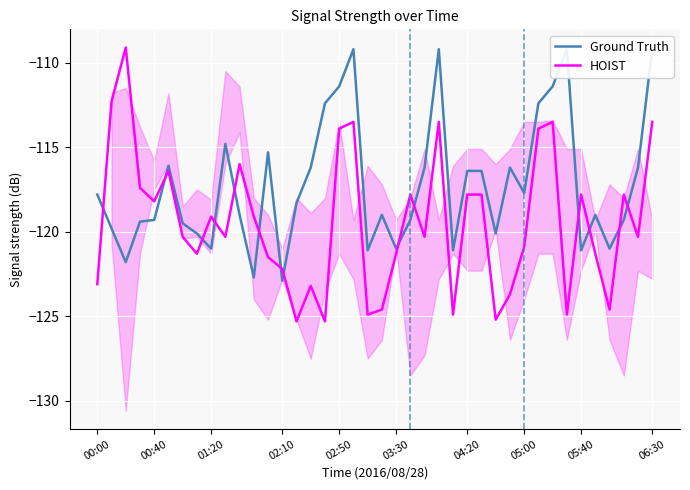

What are all the series names shown in the legend?

Ground Truth, HOIST